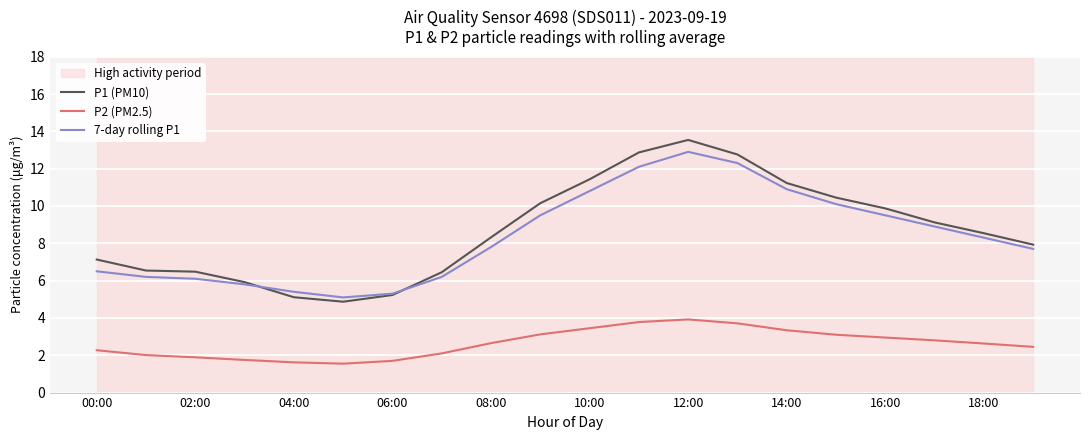

True or false: P2 (PM2.5) has a value of 4.4 at 16:00.

False